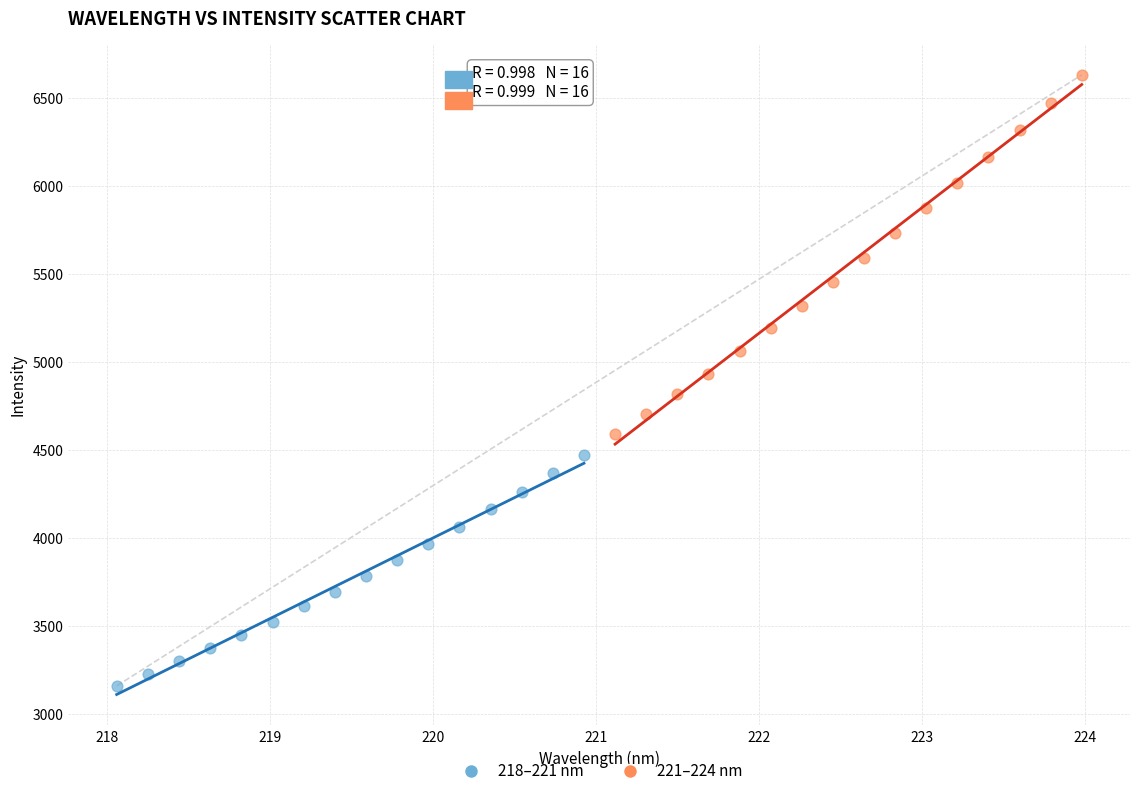

What are all the series names shown in the legend?

218–221 nm, 221–224 nm